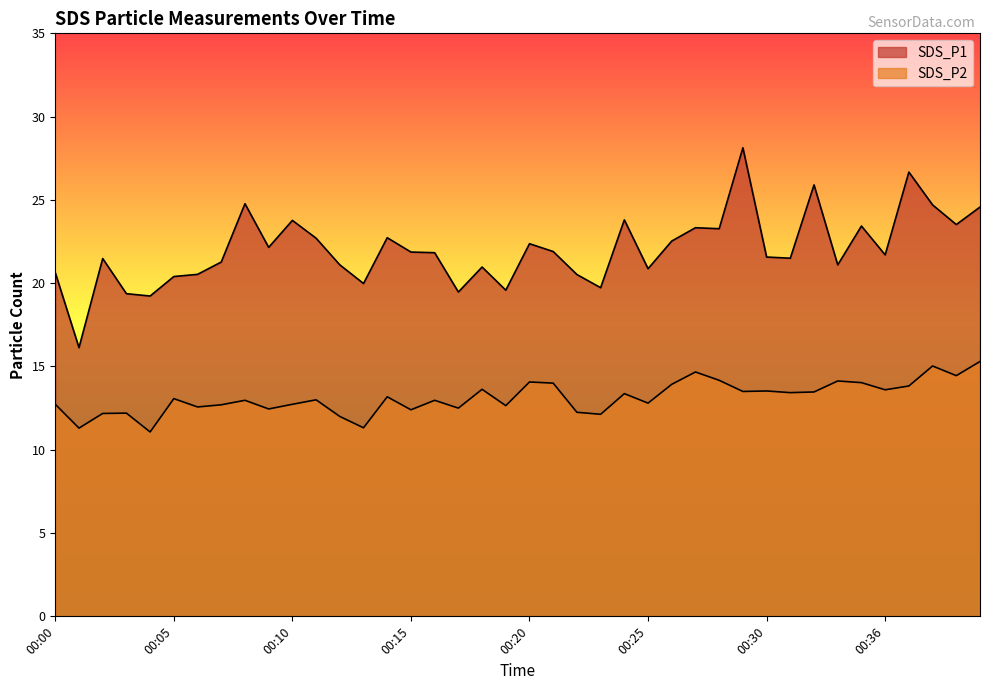

What is the value of the SDS_P2 point at the 5th from the left?

11.1